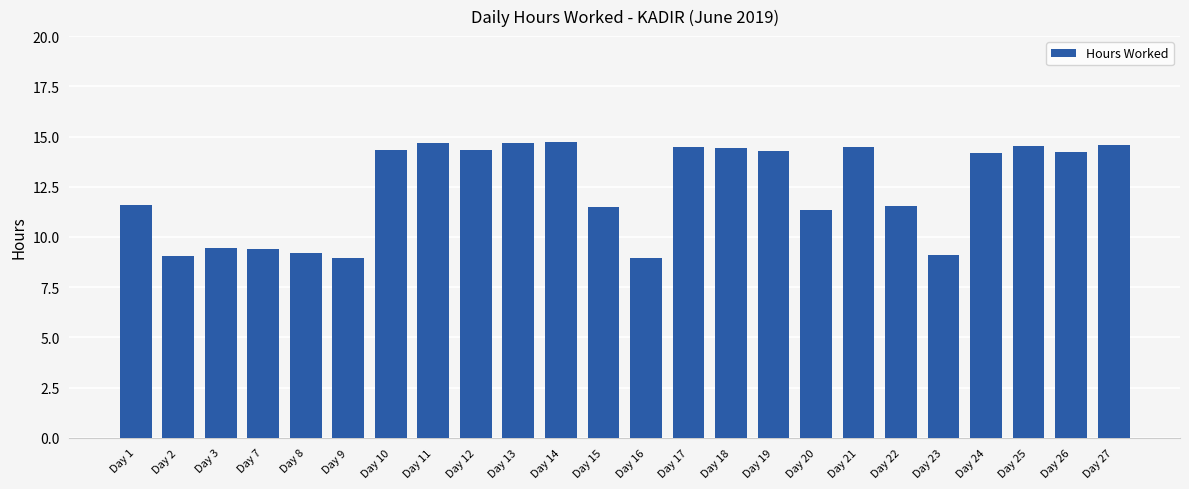

Does the chart contain any negative values?

No